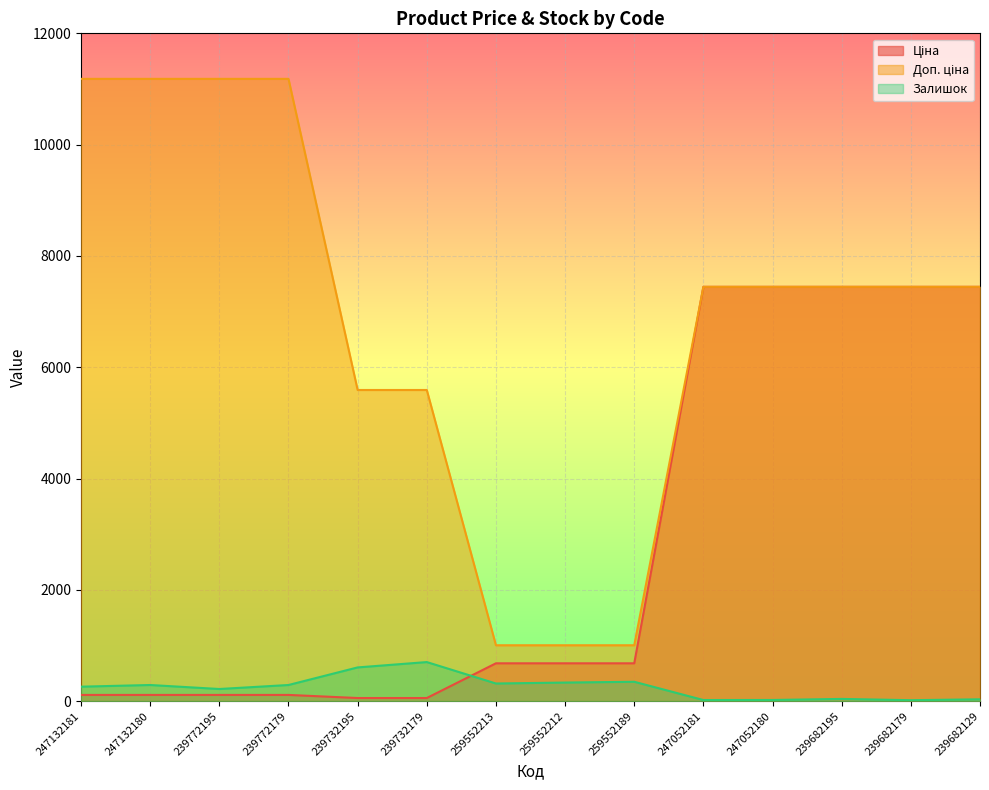

How many values in the Ціна series are below 679?

6